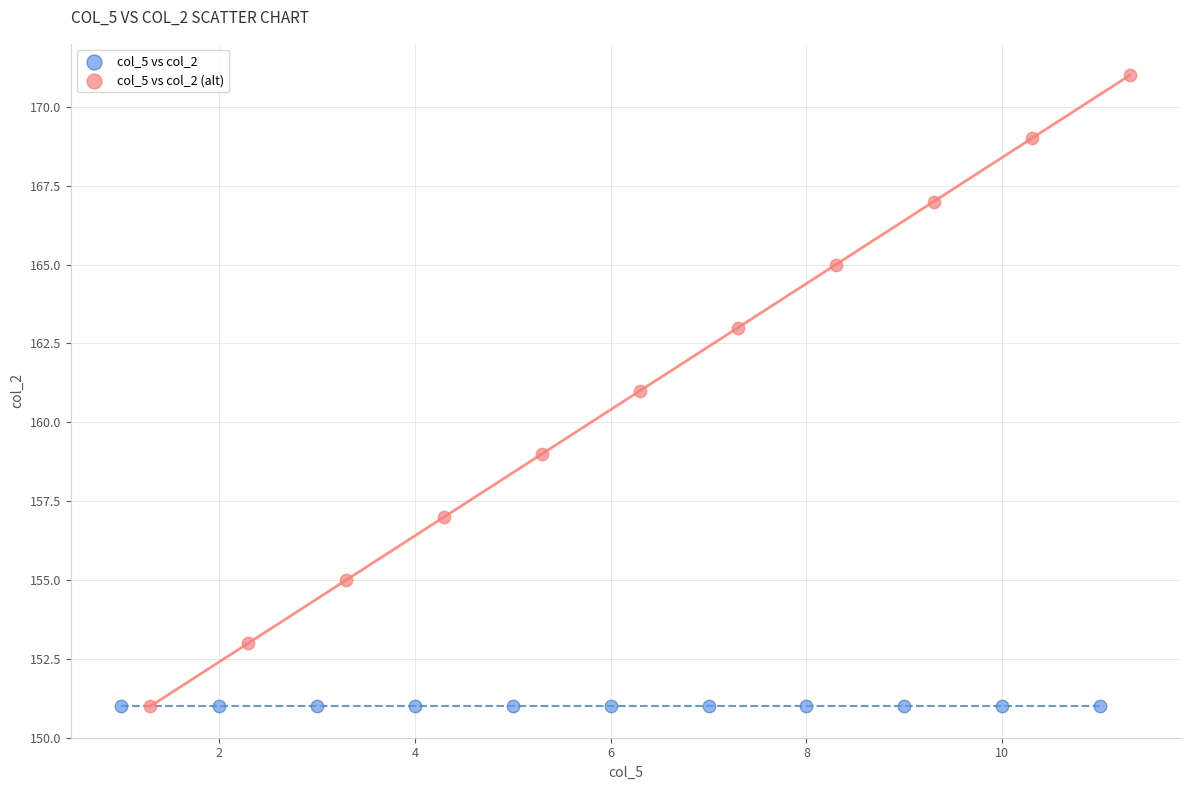

Which series contains the highest Y value?

col_5 vs col_2 (alt)